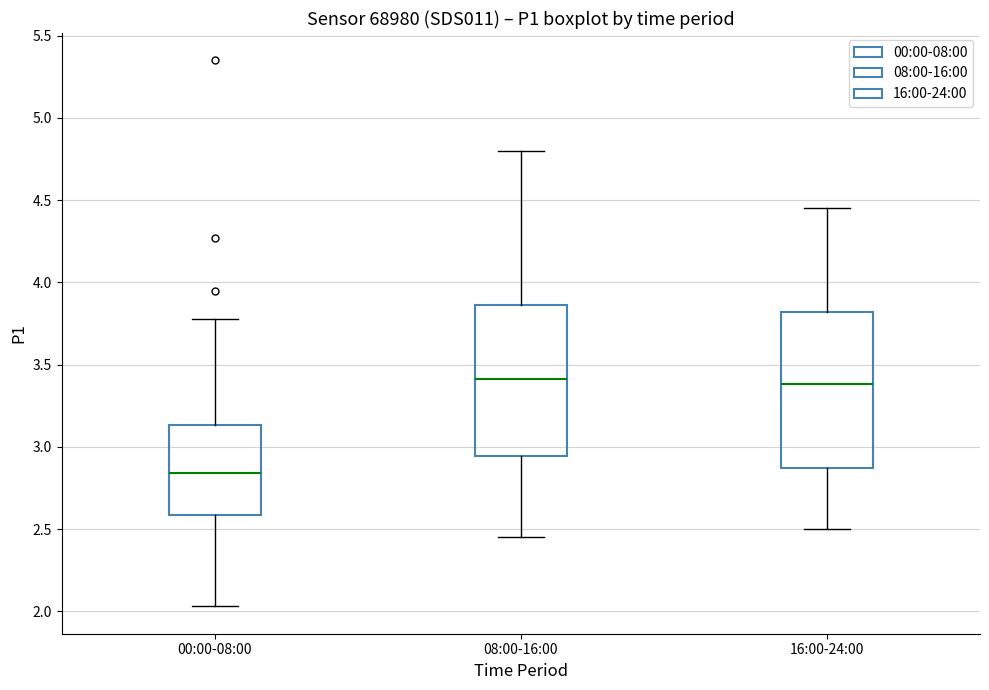

Reading left to right, transcribe this box plot: for each box, give where its median line is, the range the box spans, and where its two whiskers end, as read against the y-axis. The values are not printed on the chart, so give them approximately, as read against the axis.

00:00-08:00: median 2.85, box 2.60 to 3.15, whiskers 2.05 to 3.80
08:00-16:00: median 3.40, box 2.95 to 3.85, whiskers 2.45 to 4.80
16:00-24:00: median 3.40, box 2.85 to 3.80, whiskers 2.50 to 4.45